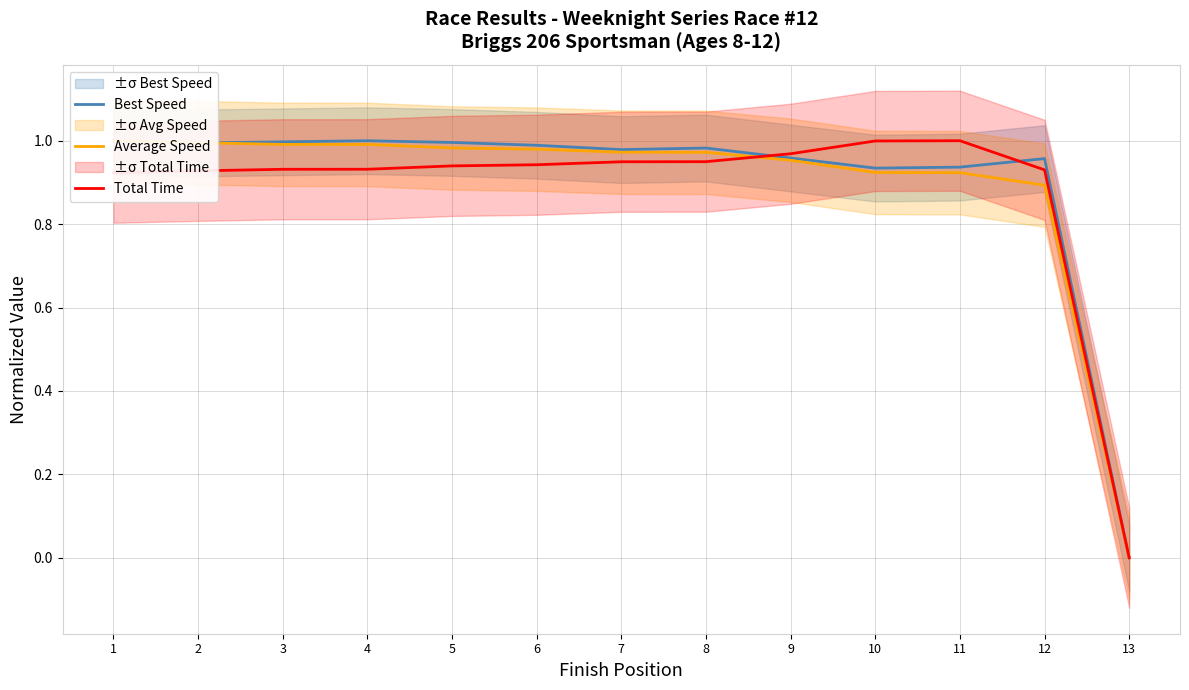

Reading left to right, list all the values displayed in this chart.

Best Speed: 1=1.0	2=1.0	3=1.0	4=1.0	5=1.0	6=1.0	7=1.0	8=1.0	9=1.0	10=0.9	11=0.9	12=1.0	13=0.0
Average Speed: 1=1.0	2=1.0	3=1.0	4=1.0	5=1.0	6=1.0	7=1.0	8=1.0	9=1.0	10=0.9	11=0.9	12=0.9	13=0.0
Total Time: 1=0.9	2=0.9	3=0.9	4=0.9	5=0.9	6=0.9	7=0.9	8=0.9	9=1.0	10=1.0	11=1.0	12=0.9	13=0.0